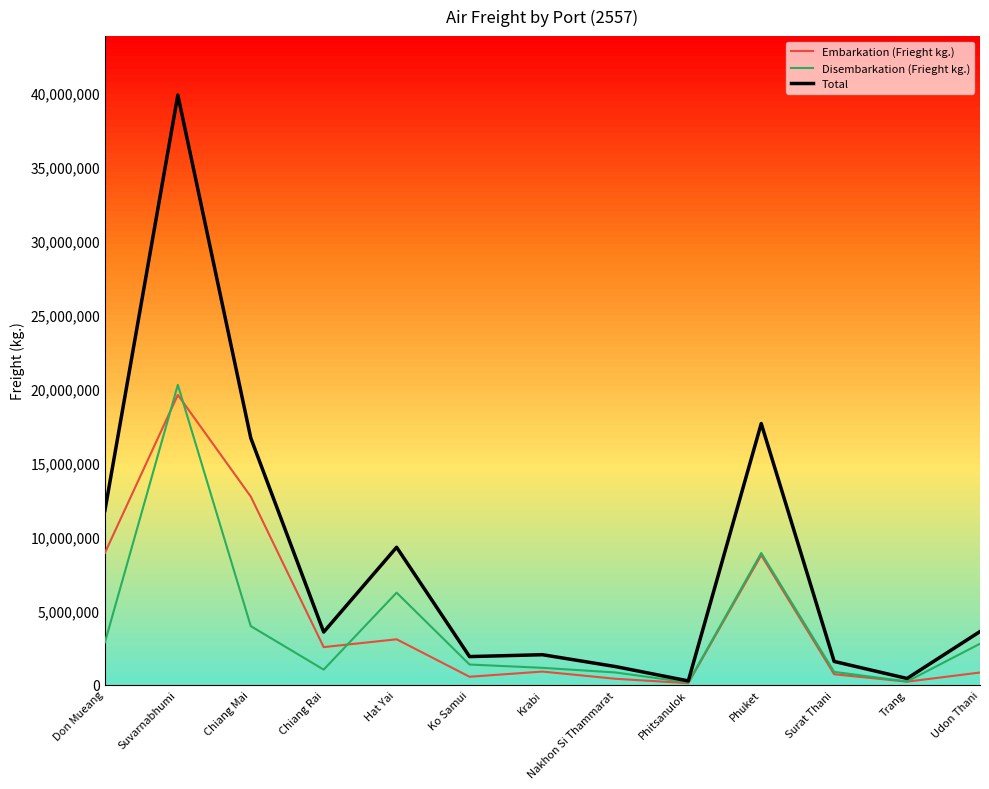

Which series has the largest range (max minus min)?

Total